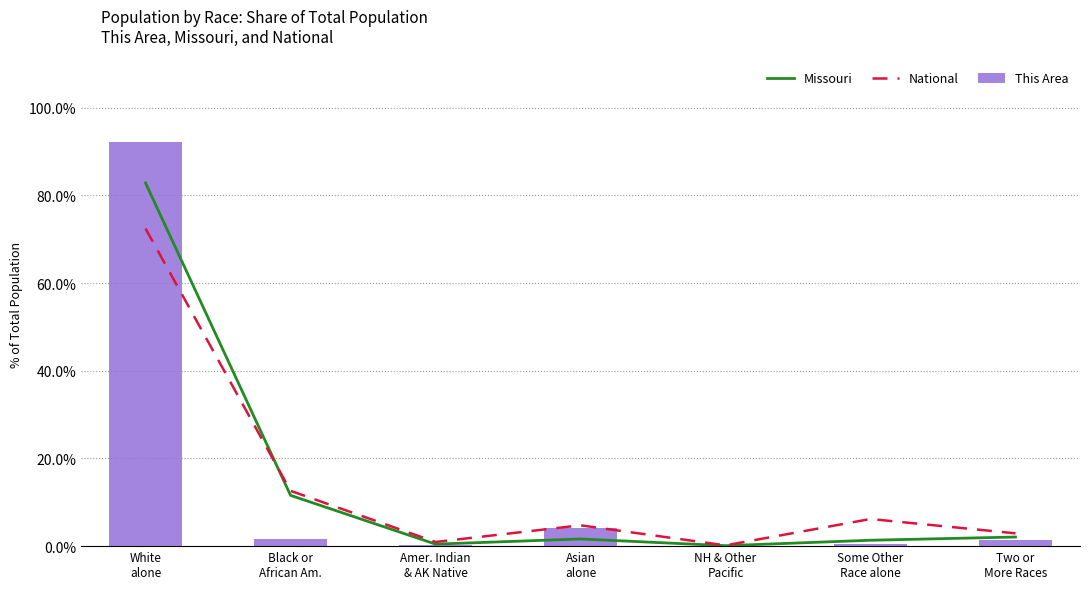

List the labels in order of This Area value, smallest first.

NH & Other
Pacific, Amer. Indian
& AK Native, Some Other
Race alone, Two or
More Races, Black or
African Am., Asian
alone, White
alone